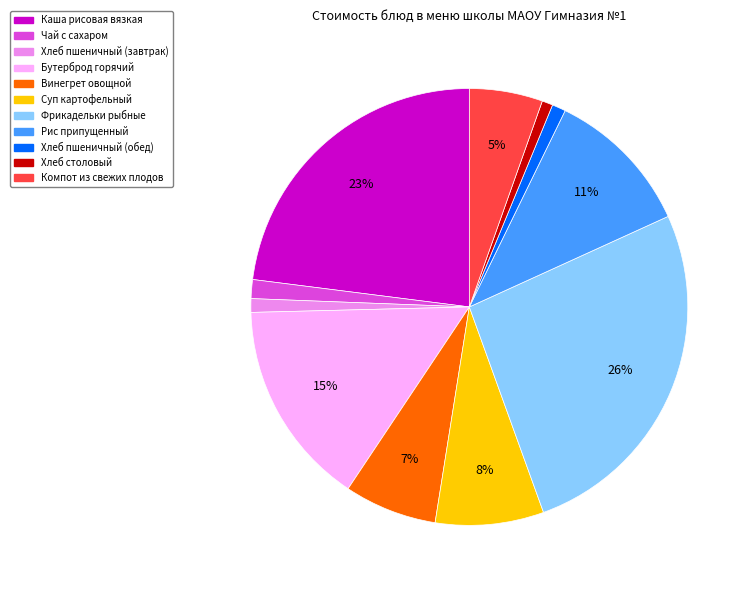

Is Винегрет овощной the majority of the pie?

No